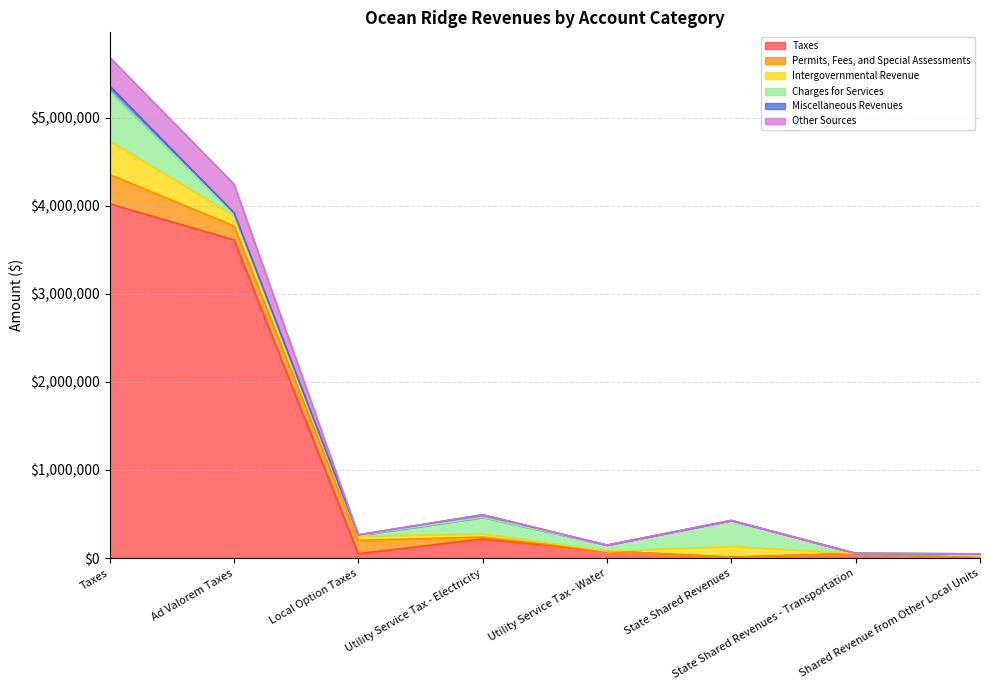

How many data points in Intergovernmental Revenue are less than 47465?

4